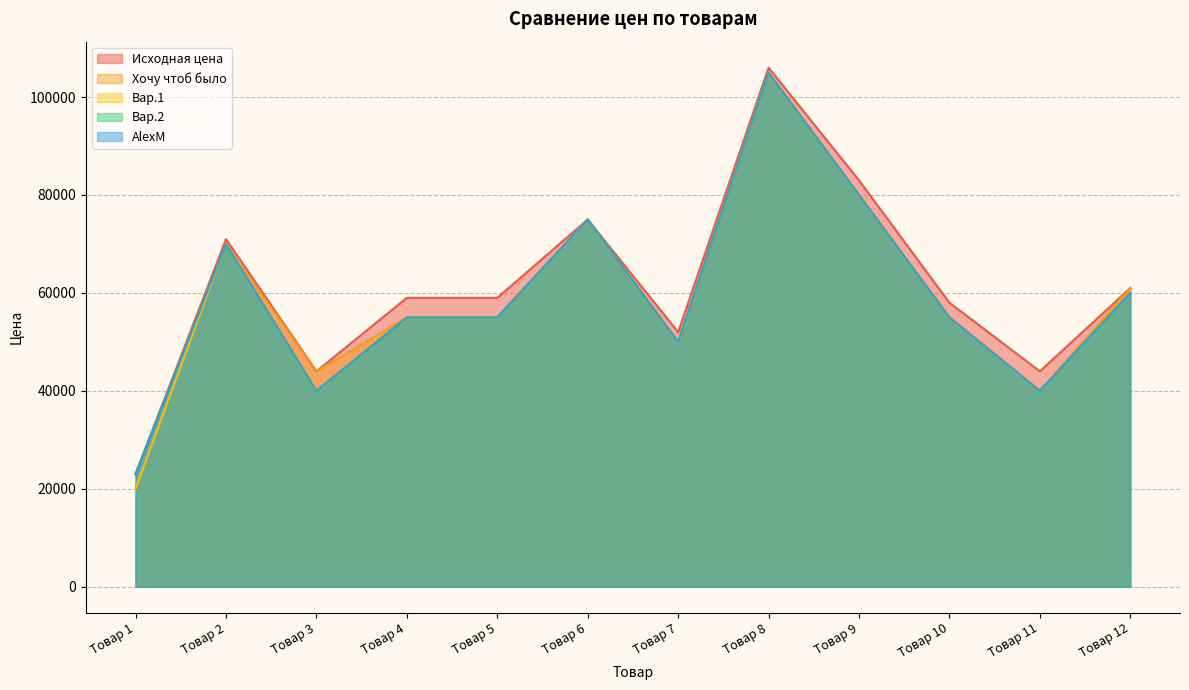

Does the chart display data point markers on the line(s)?

No